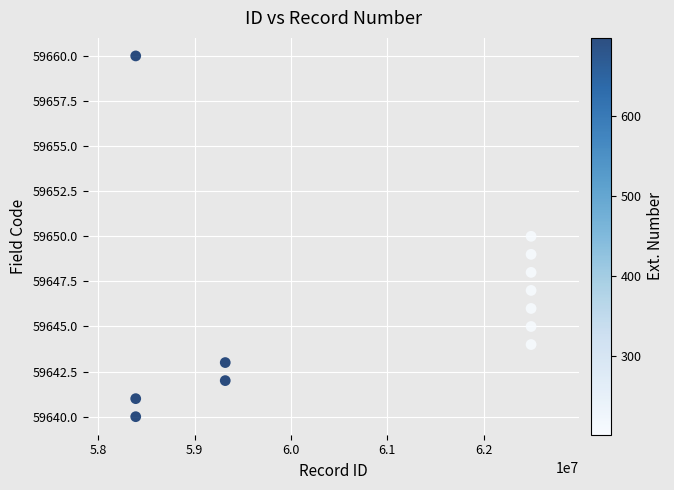

What is the average X value?

60937574